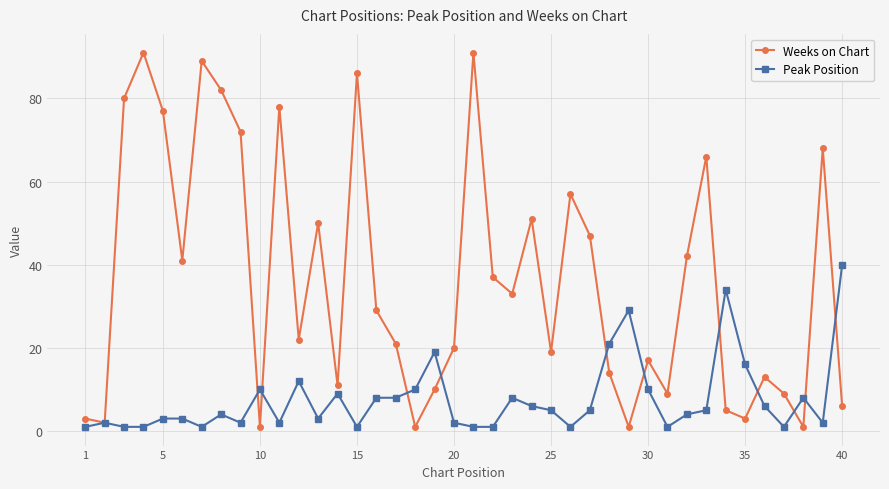

Which series has the largest total across all categories?

Weeks on Chart